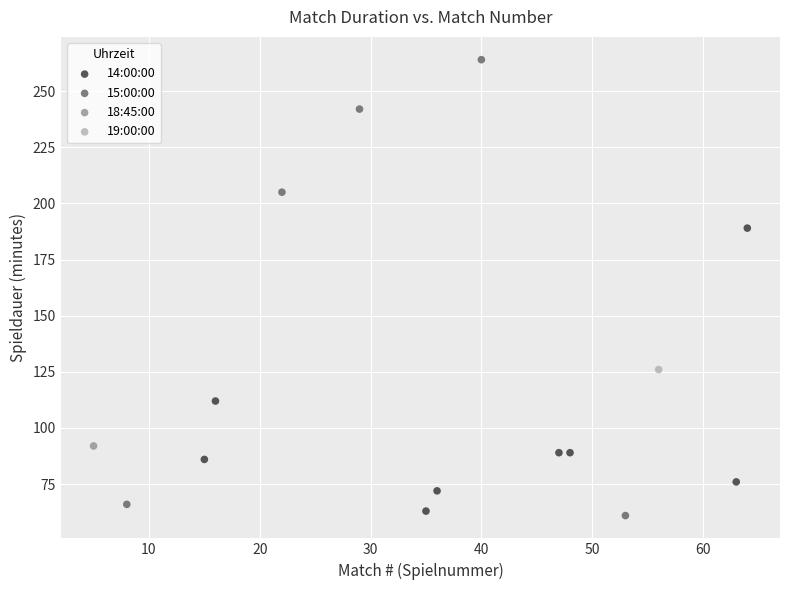

Which series contains the highest Y value?

15:00:00